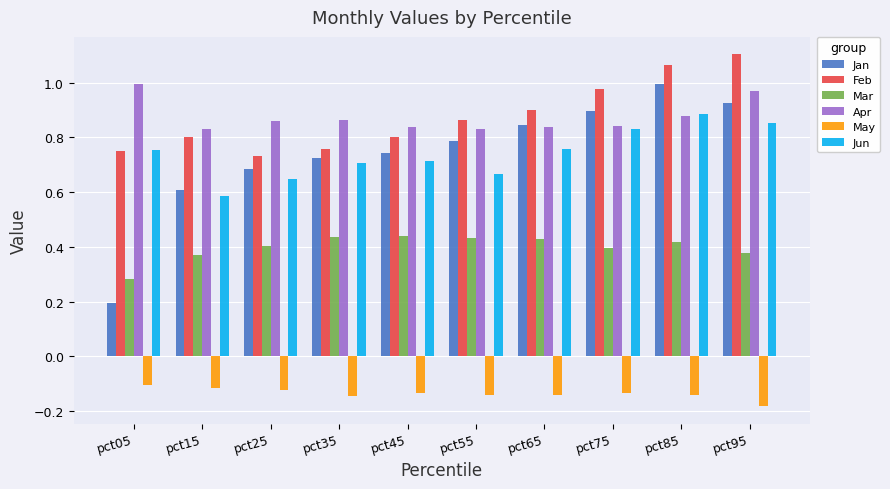

At how many categories does at least one series exceed 0?

10